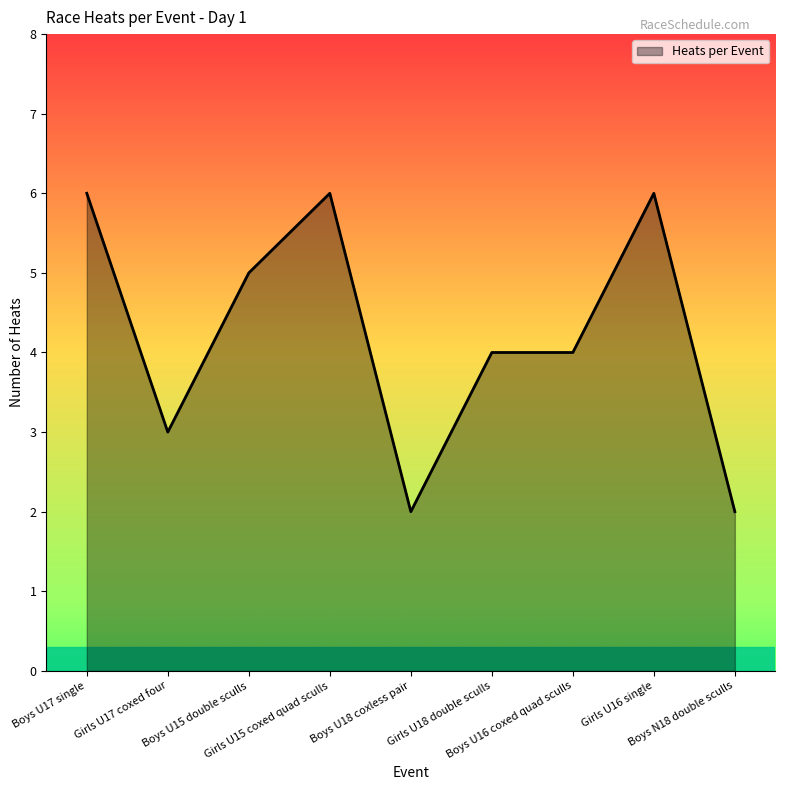

What is the maximum value shown in the chart?

6